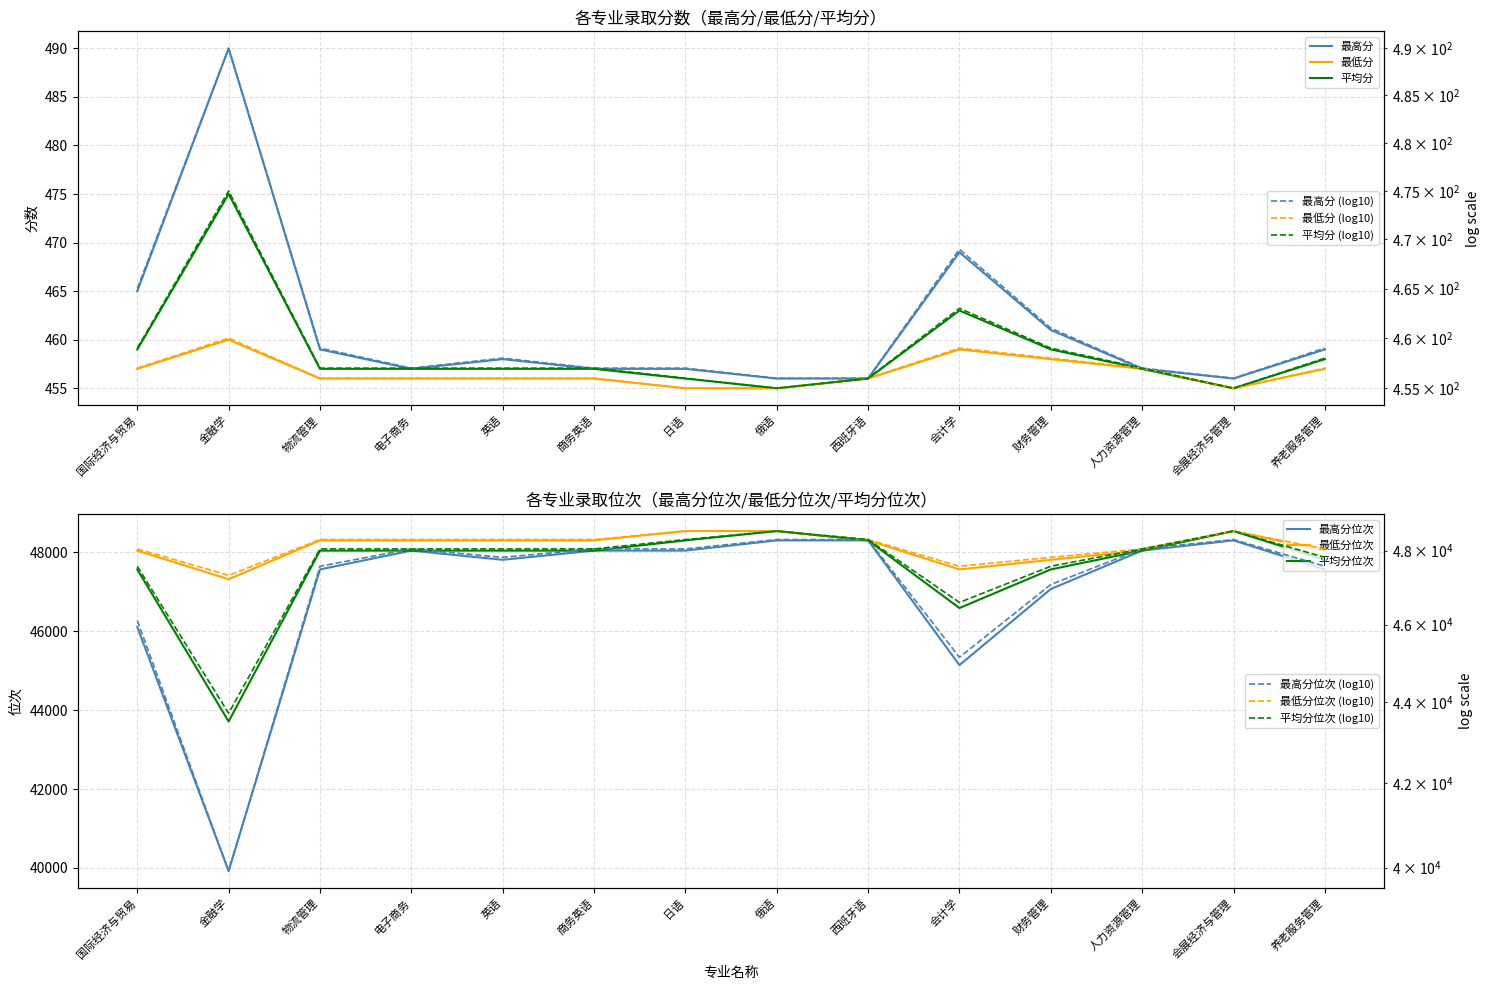

List the labels in order of 平均分 value, smallest first.

俄语, 会展经济与管理, 日语, 西班牙语, 物流管理, 电子商务, 英语, 商务英语, 人力资源管理, 养老服务管理, 国际经济与贸易, 财务管理, 会计学, 金融学